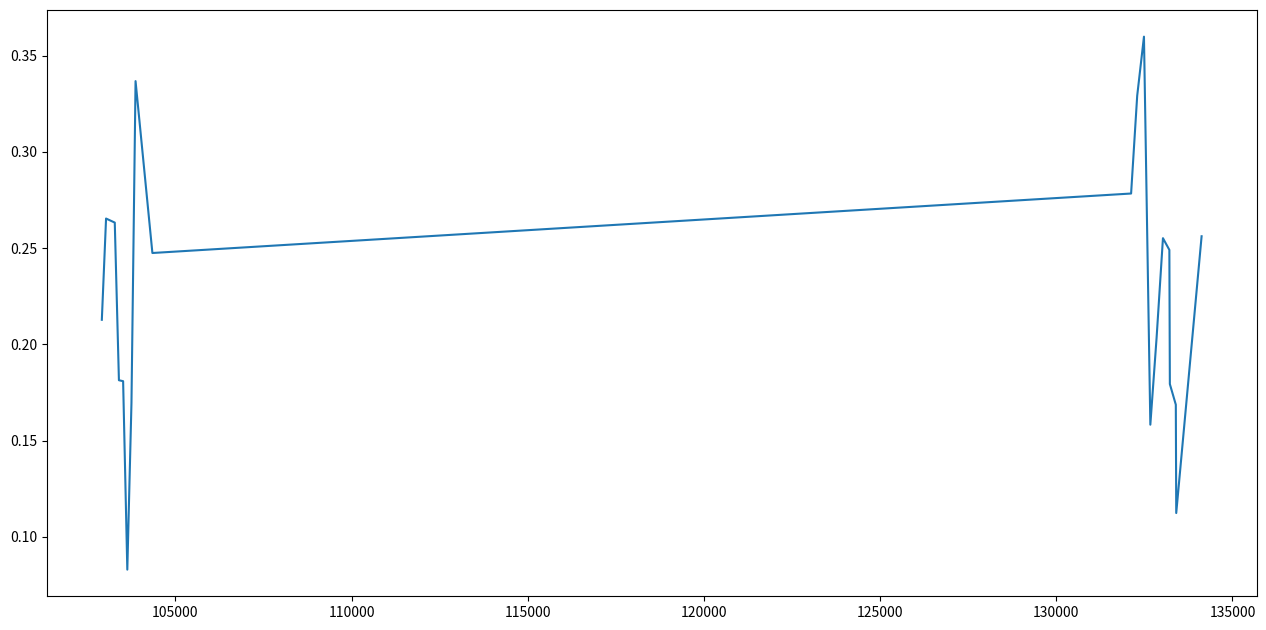

What is the difference between the maximum and minimum values?

0.3